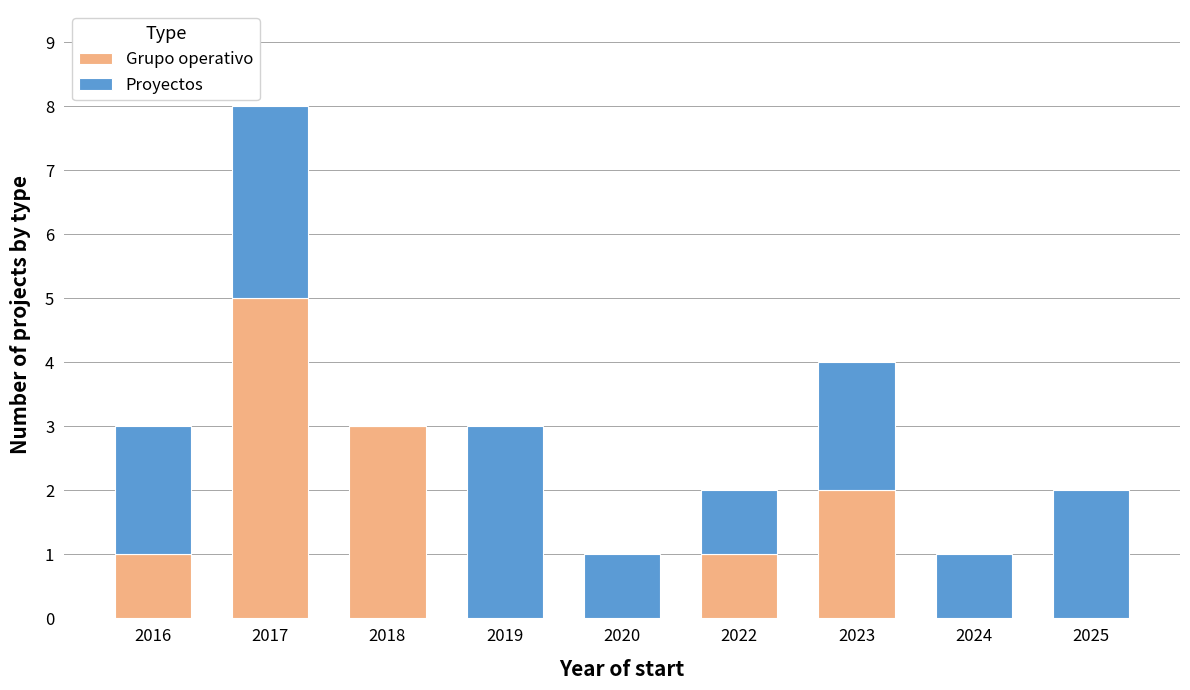

Count the number of categories in the chart.

9